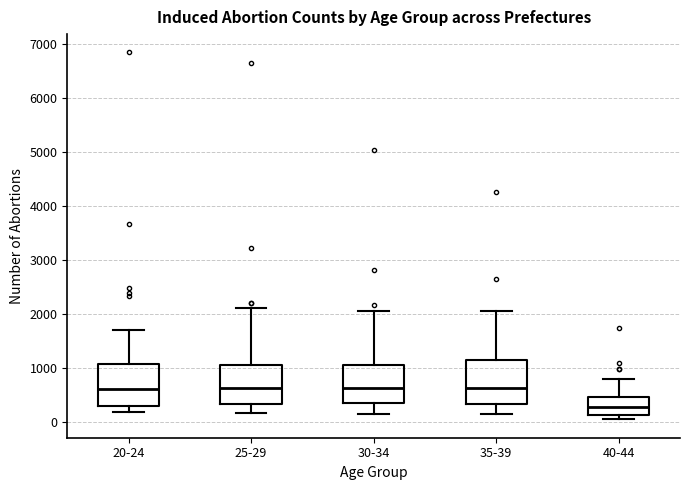

Reading left to right, read every box against the y-axis: the position of its median line, the range the box covers, and the ends of its whiskers. The values are not printed on the chart, so give them approximately, as read against the axis.

20-24: median 600, box 300 to 1100, whiskers 200 to 1700
25-29: median 600, box 300 to 1100, whiskers 200 to 2100
30-34: median 600, box 400 to 1100, whiskers 100 to 2100
35-39: median 600, box 300 to 1100, whiskers 100 to 2100
40-44: median 300, box 100 to 500, whiskers 0 to 800